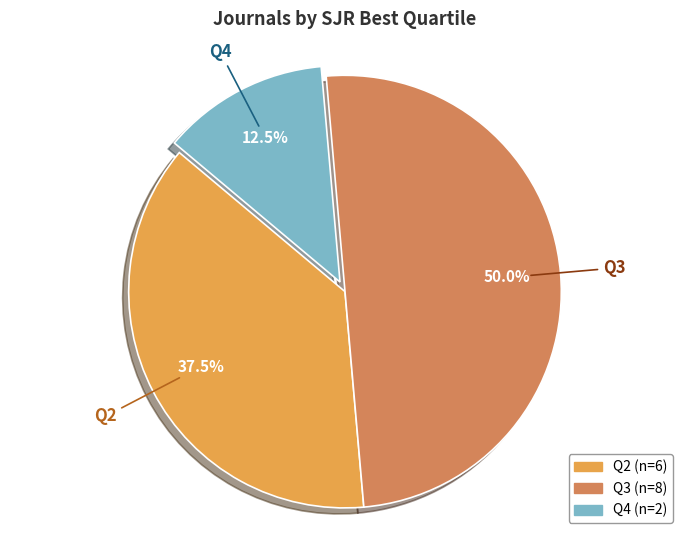

Is Q4 the majority of the pie?

No